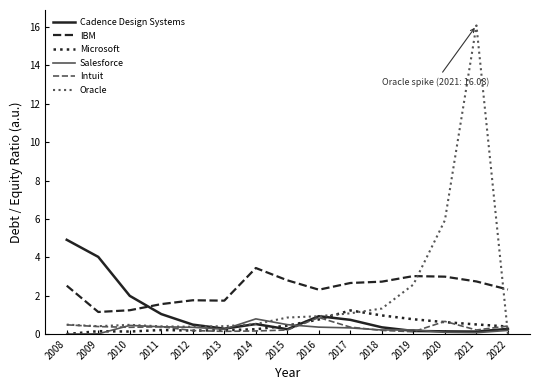

Is this an area chart (filled region under the line)?

No